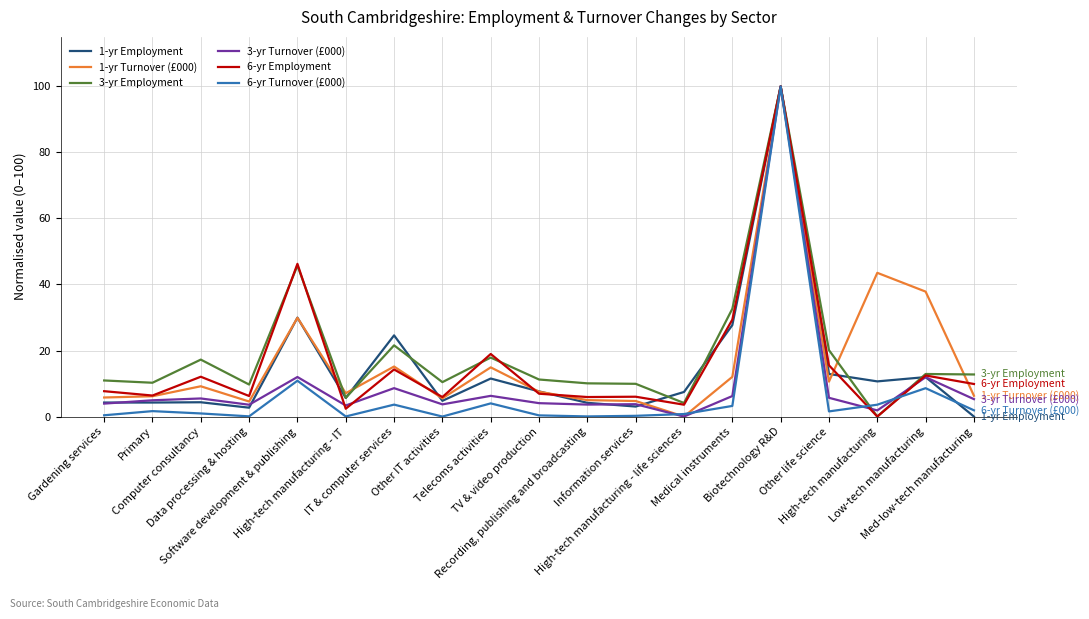

Is this an area chart (filled region under the line)?

No